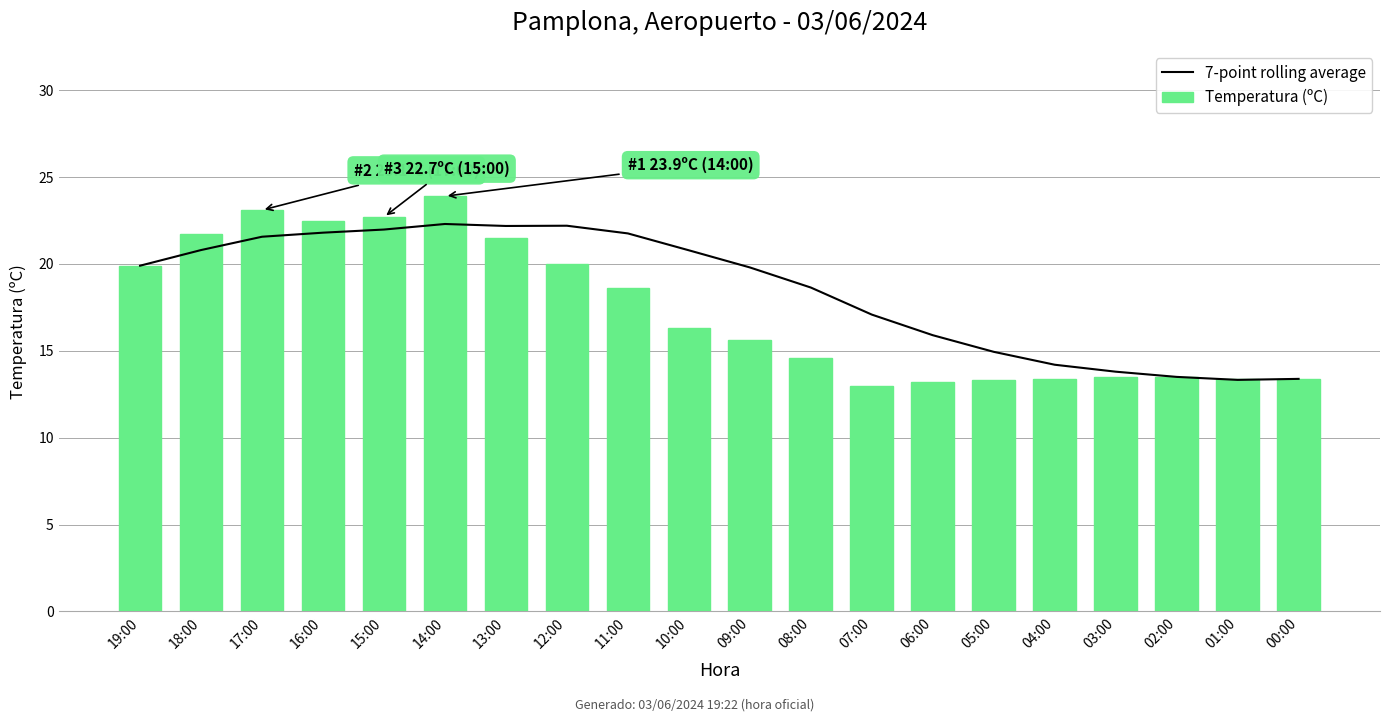

What is the difference between the Temperatura (ºC) values at 15:00 and 11:00?

4.1